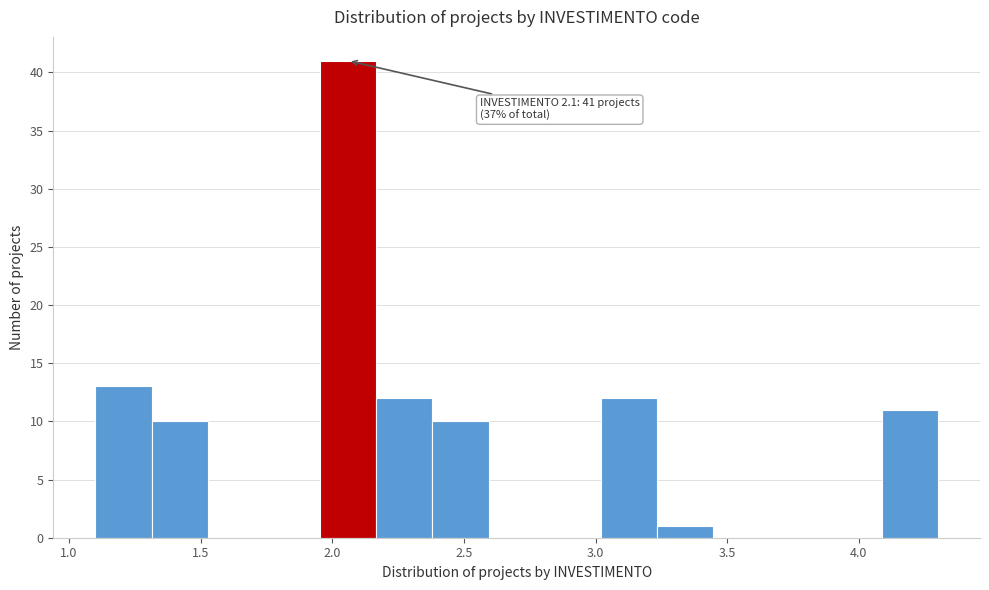

Over which range of the x-axis is the bar tallest?

1.95 to 2.15